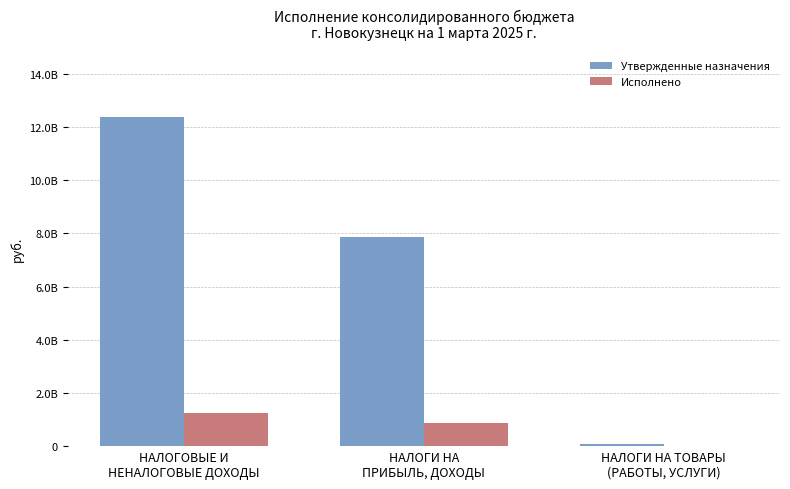

What is the average value of the Исполнено series?

709552968.9